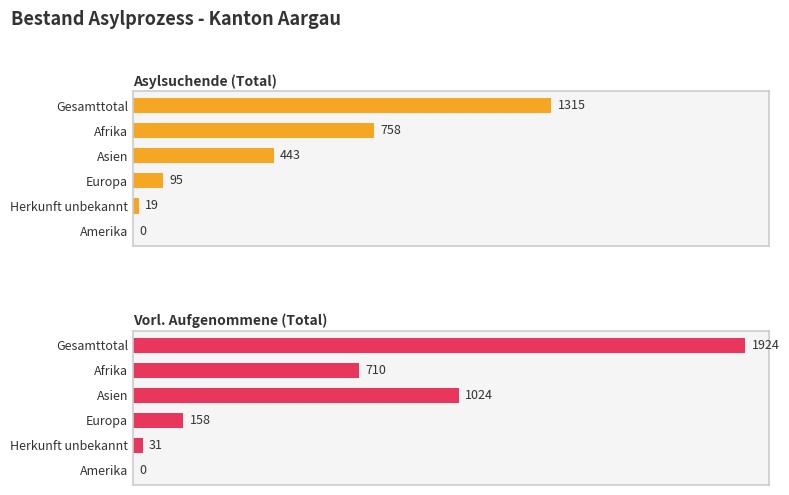

List the labels in order of Vorl. Aufgenommene (Total) value, smallest first.

Amerika, Herkunft unbekannt, Europa, Afrika, Asien, Gesamttotal